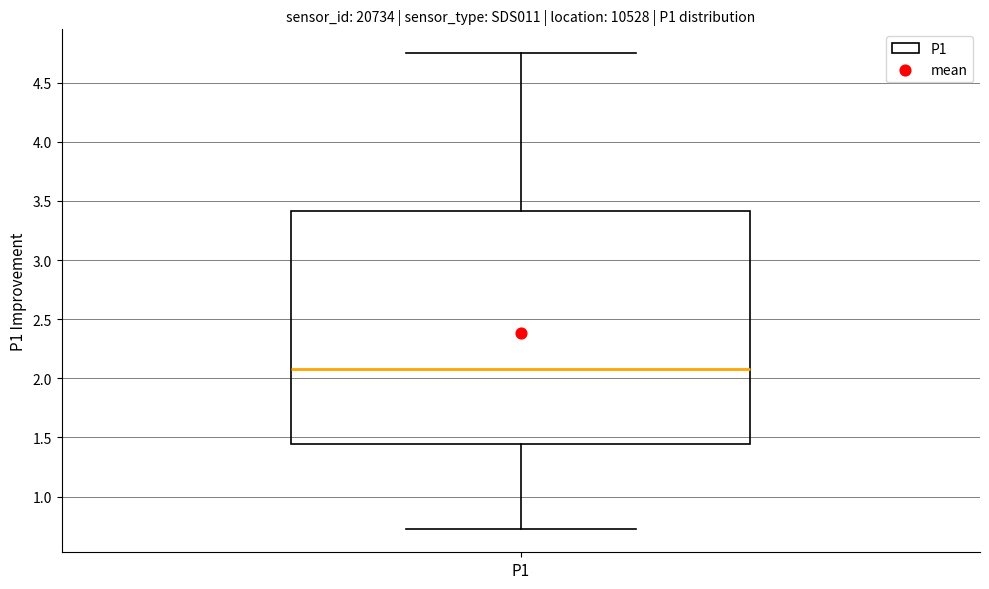

Transcribe this box plot: give where the median line is, the range the box spans, and where the two whiskers end, as read against the y-axis. The values are not printed on the chart, so give them approximately, as read against the axis.

median 2.10, box 1.45 to 3.40, whiskers 0.75 to 4.75